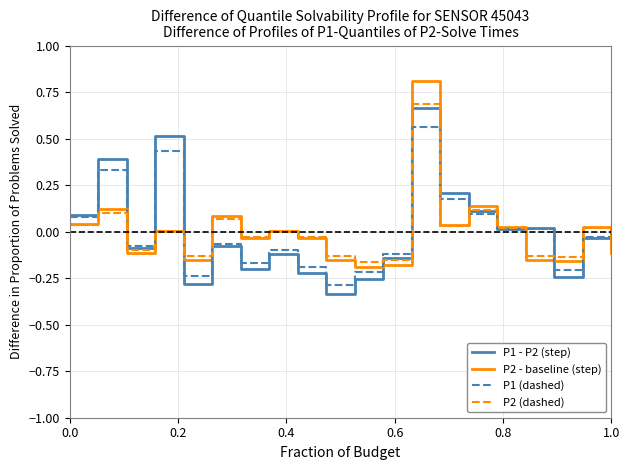

What is the greatest value displayed?

0.8